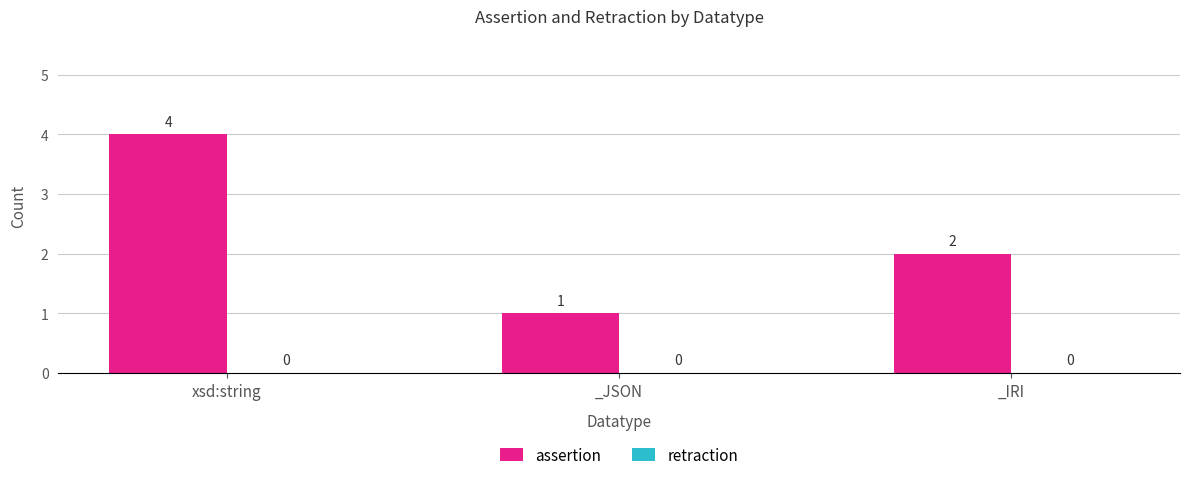

What is the difference between the maximum and minimum values?

3